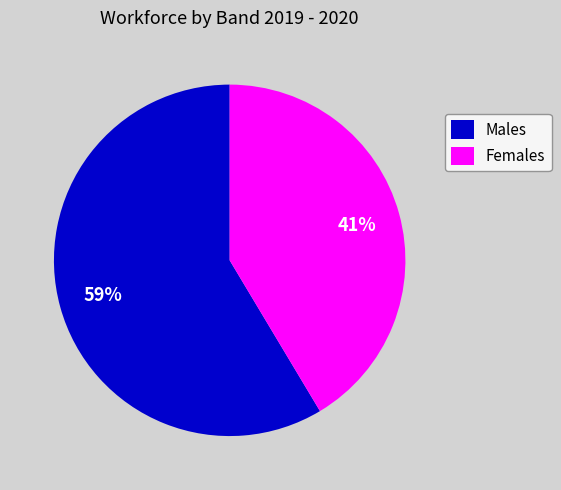

The Females slice represents 35% of the pie. True or false?

False